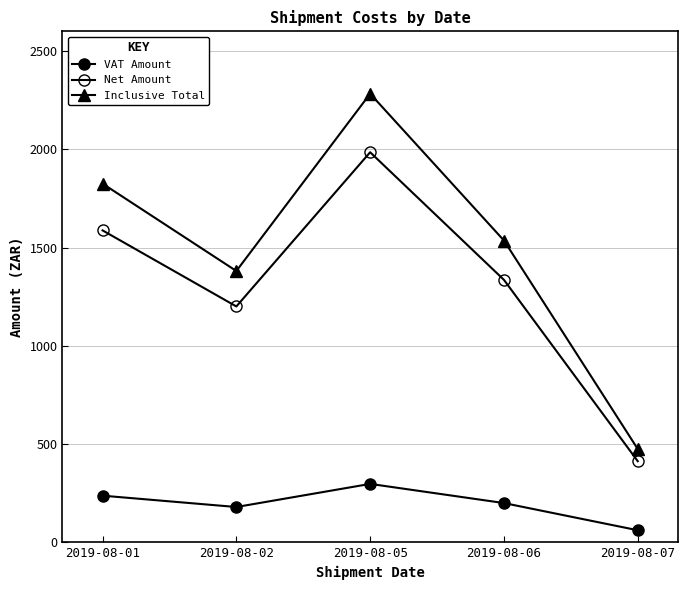

The VAT Amount series shows 237.9 at 2019-08-01. True or false?

True